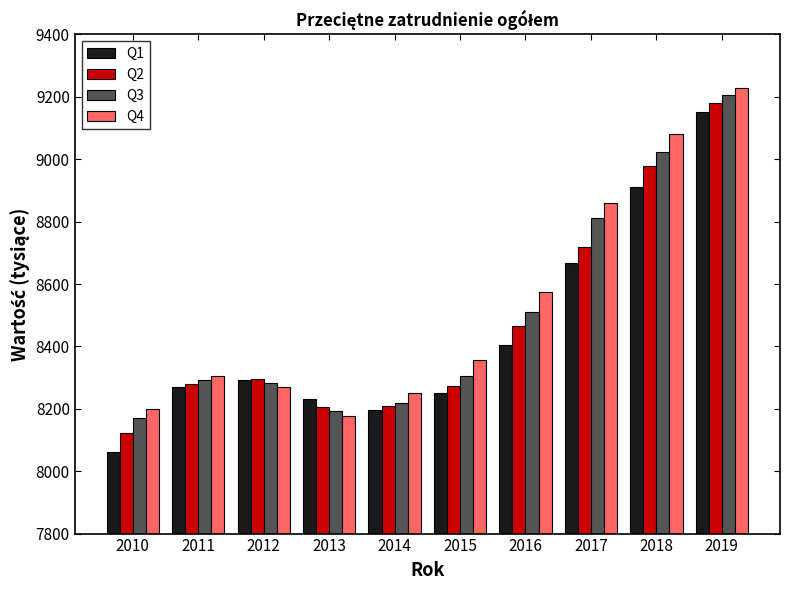

List the series in order of their peak value, highest first.

Q4, Q3, Q2, Q1